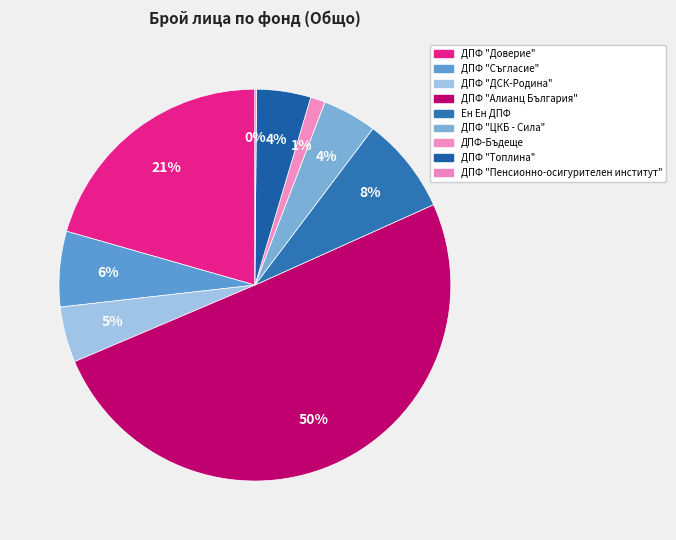

To the nearest percent, what portion does ДПФ "Топлина" represent?

4%